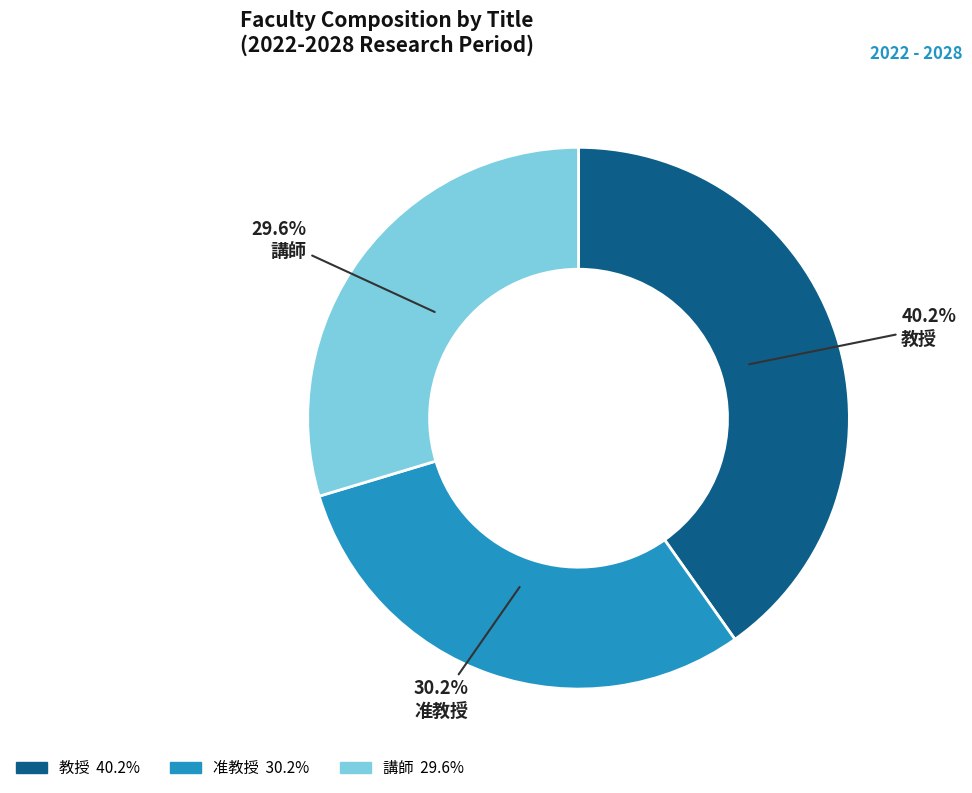

To the nearest percent, what percentage of the pie is 准教授?

30%